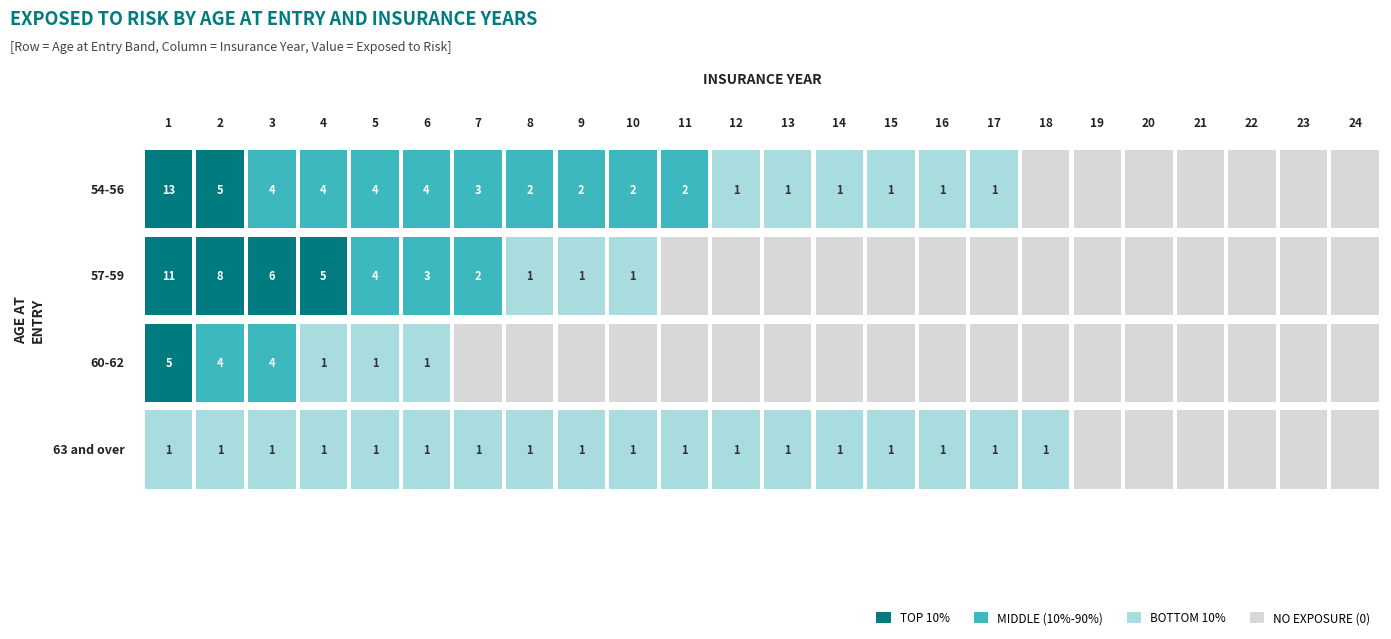

At which category does the chart reach its peak across all series?

1